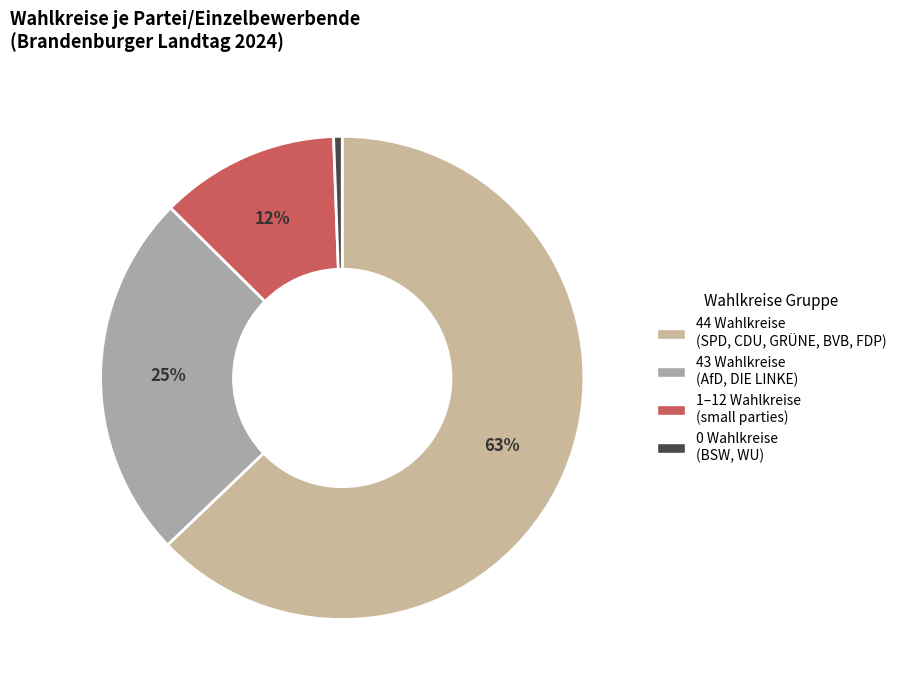

To the nearest percent, what is the average slice percentage?

25%